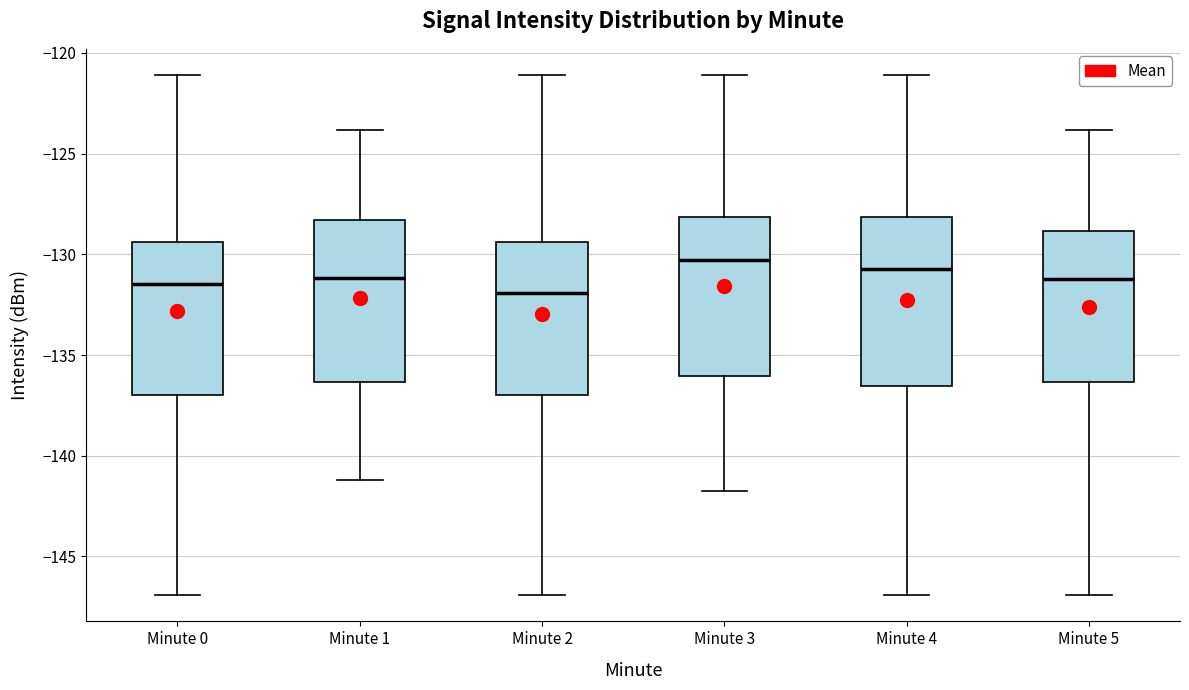

Reading left to right, transcribe this box plot: for each box, give where its median line is, the range the box spans, and where its two whiskers end, as read against the y-axis. The values are not printed on the chart, so give them approximately, as read against the axis.

Minute 0: median -131.5, box -137.0 to -129.5, whiskers -147.0 to -121.0
Minute 1: median -131.0, box -136.5 to -128.5, whiskers -141.0 to -124.0
Minute 2: median -132.0, box -137.0 to -129.5, whiskers -147.0 to -121.0
Minute 3: median -130.5, box -136.0 to -128.0, whiskers -141.5 to -121.0
Minute 4: median -130.5, box -136.5 to -128.0, whiskers -147.0 to -121.0
Minute 5: median -131.0, box -136.5 to -129.0, whiskers -147.0 to -124.0